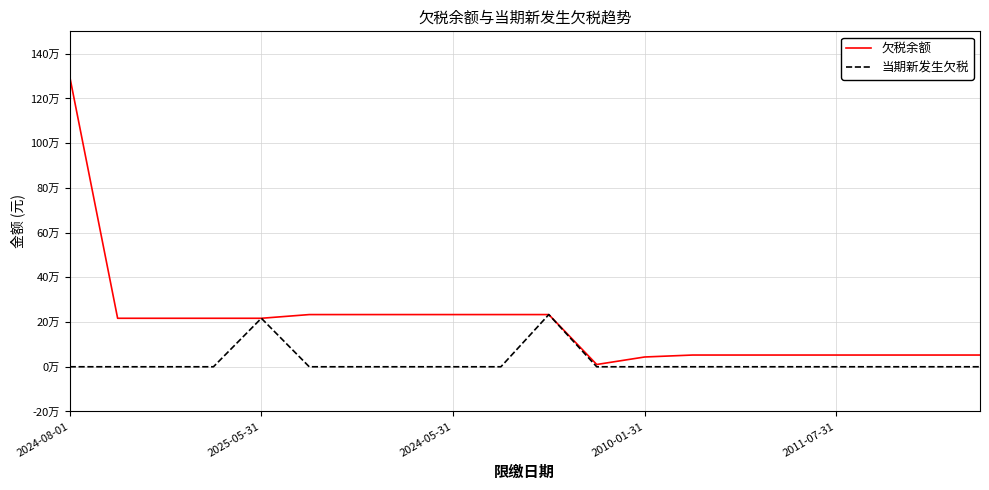

True or false: 欠税余额 has more than 2 points higher than both neighbors.

False